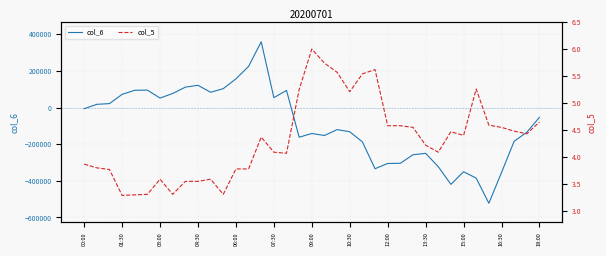

Reading left to right, extract all data points from this chart.

col_6: -6490.0	17406.0	21315.0	71737.0	94041.0	94883.0	51637.0	76611.0	111121.0	121239.0	83095.0	103070.0	156408.0	224264.0	358785.0	53960.0	93255.0	-162002.0	-141872.0	-152736.0	-120674.0	-132266.0	-187551.0	-334053.0	-305605.0	-304410.0	-257975.0	-250058.0	-322900.0	-419530.0	-350584.0	-385550.0	-522597.0	-355044.0	-184251.0	-135151.0	-53639.0
col_5: 3.9	3.8	3.8	3.3	3.3	3.3	3.6	3.3	3.5	3.5	3.6	3.3	3.8	3.8	4.4	4.1	4.1	5.2	6.0	5.7	5.6	5.2	5.5	5.6	4.6	4.6	4.5	4.2	4.1	4.5	4.4	5.3	4.6	4.5	4.5	4.4	4.7